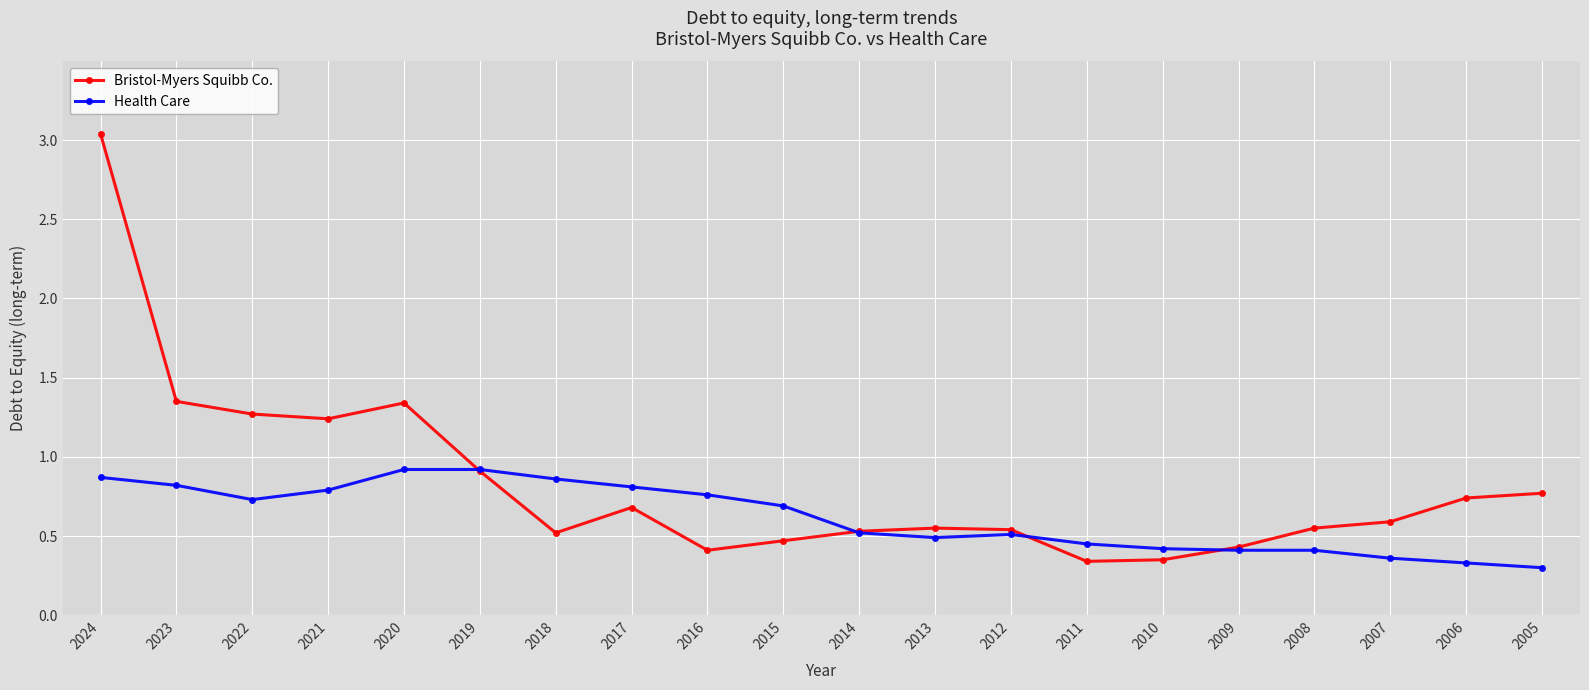

After their last crossing, which series has the higher values: Bristol-Myers Squibb Co. or Health Care?

Bristol-Myers Squibb Co.